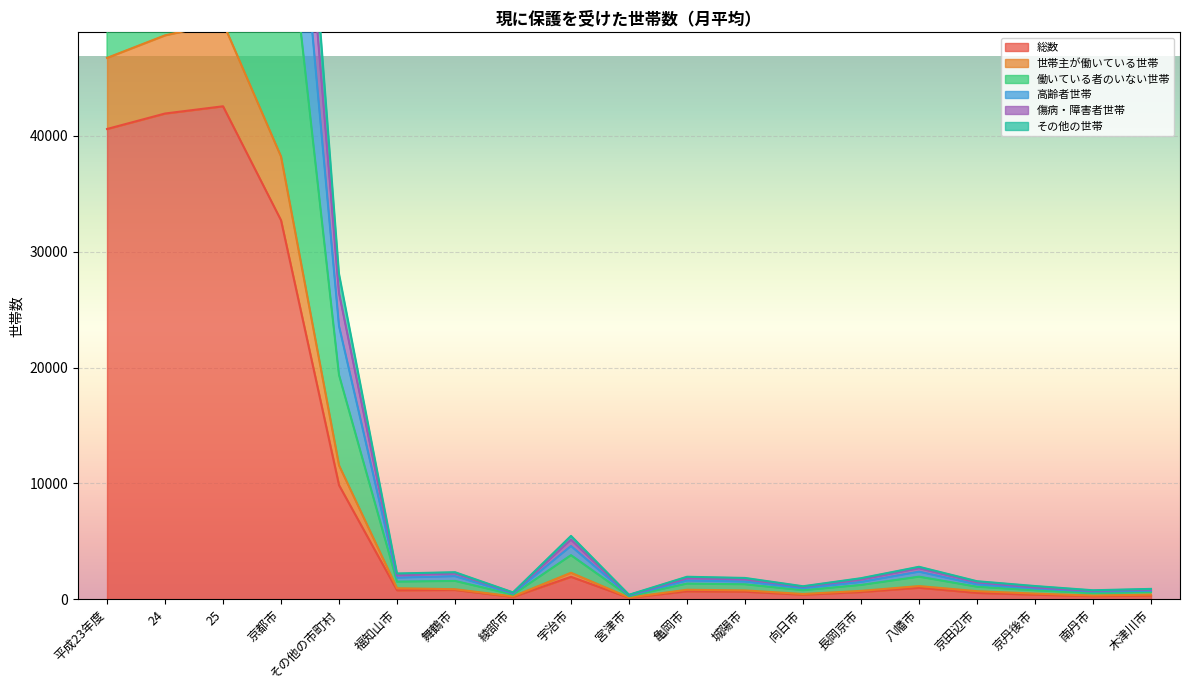

How many lines are shown in the chart?

6